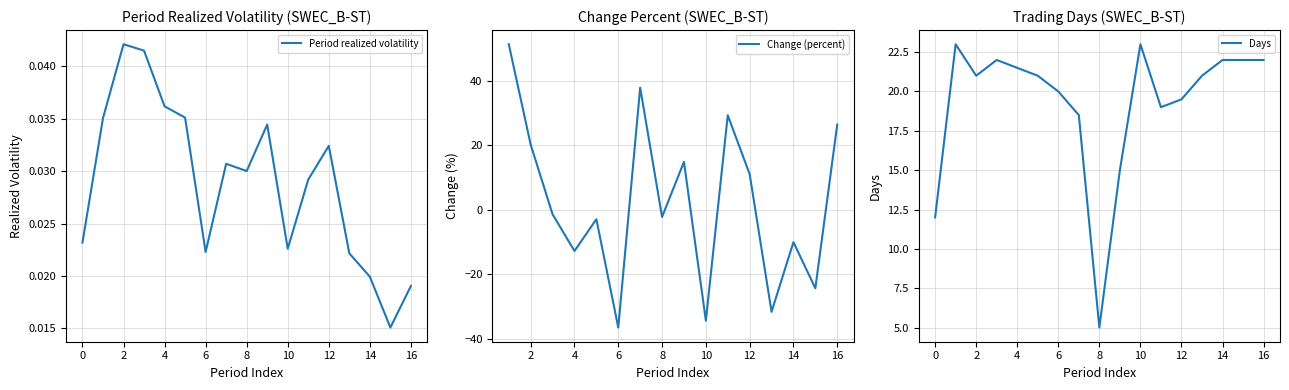

True or false: Period realized volatility and Days cross at least once.

False